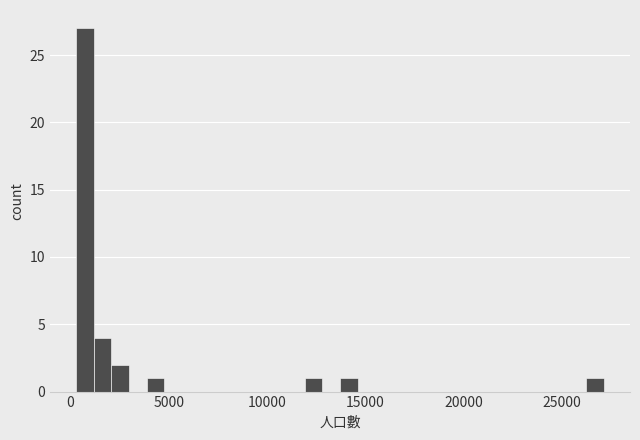

Read against the x-axis, roughly where is the centre of the tallest bar?

500